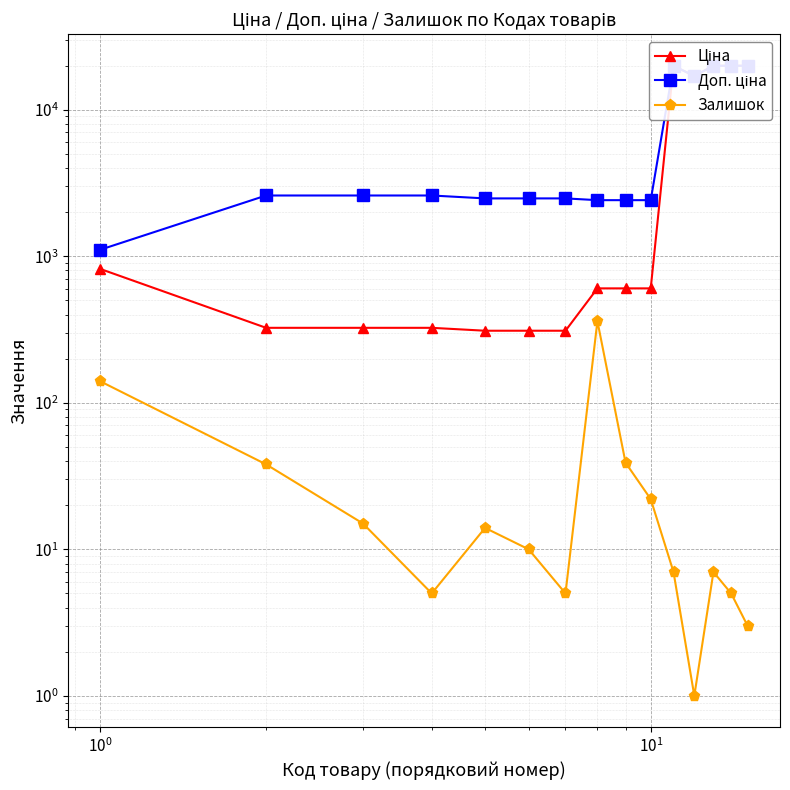

True or false: Ціна and Доп. ціна cross at least once.

False